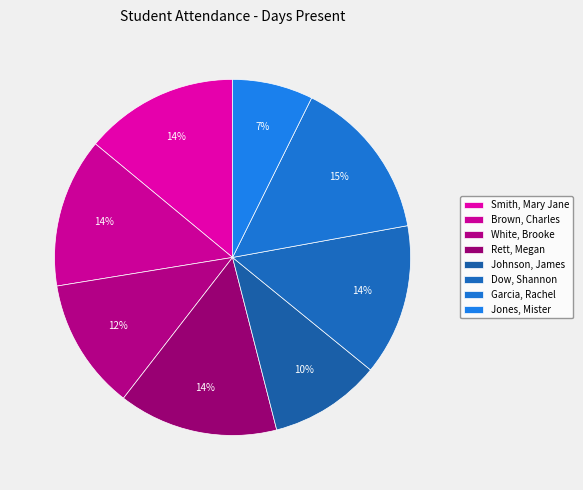

Count the number of slices in the pie.

8